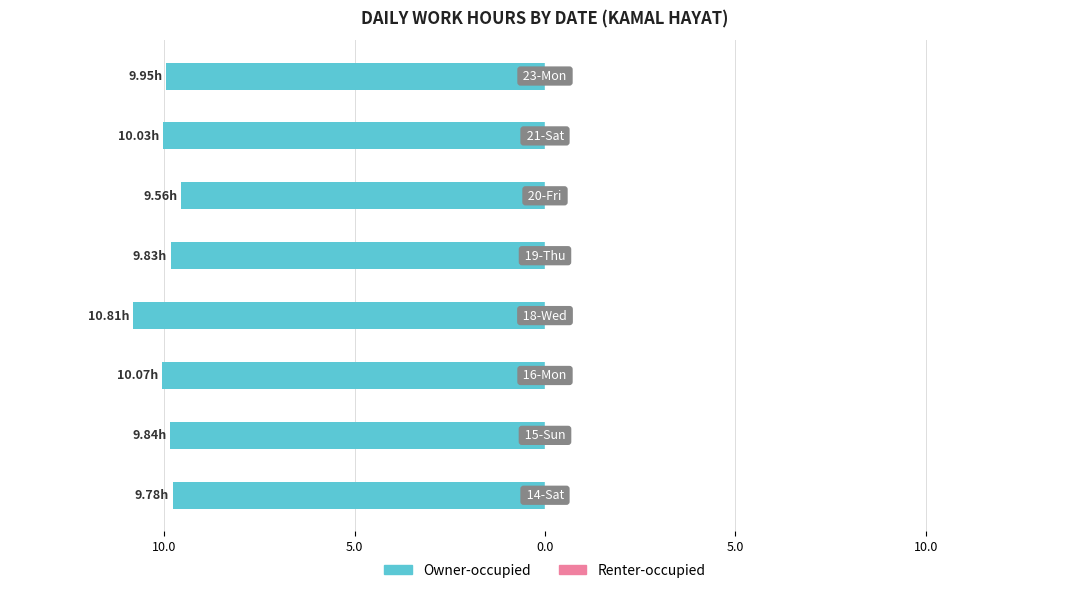

Does the chart contain any negative values?

Yes